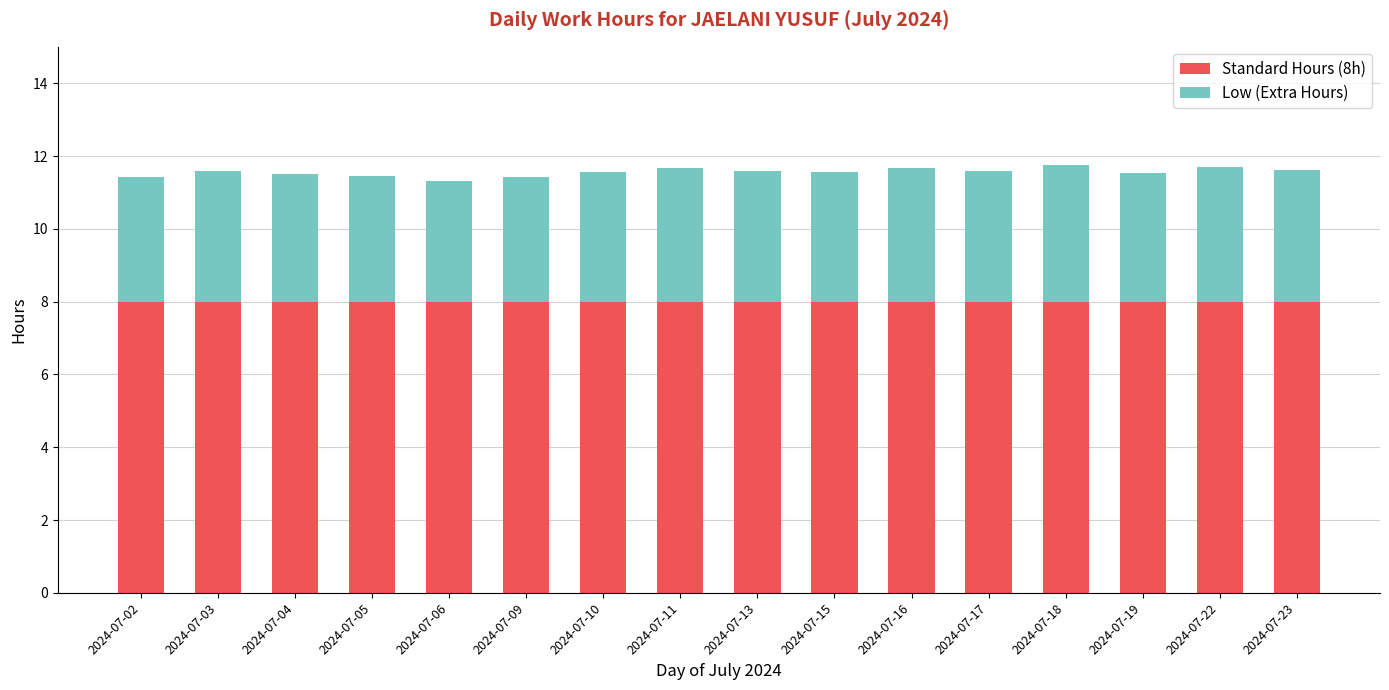

Is it true that Standard Hours (8h) equals 5.3 at 2024-07-13?

False